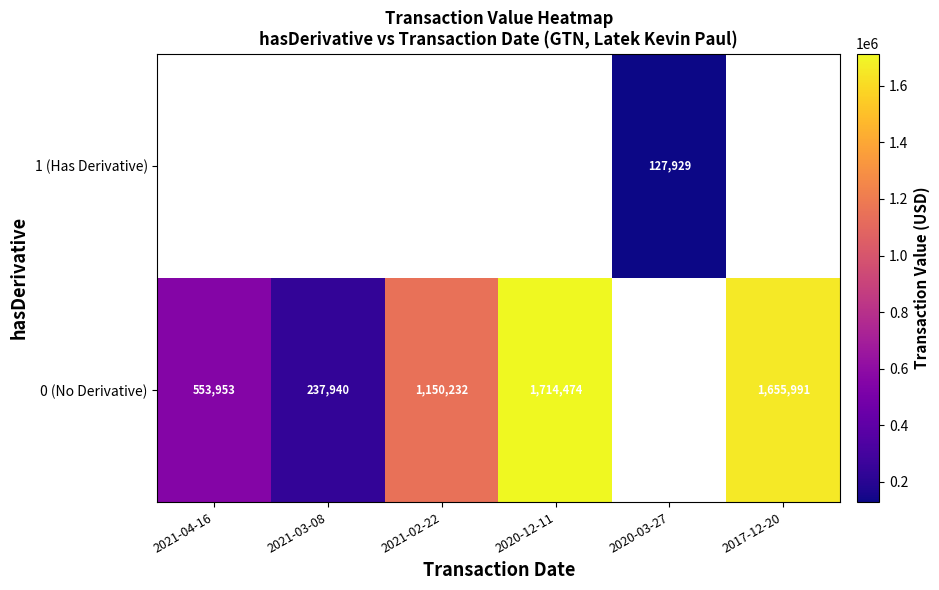

The value of 0 (No Derivative) at 2021-03-08 is 237940. True or false?

True